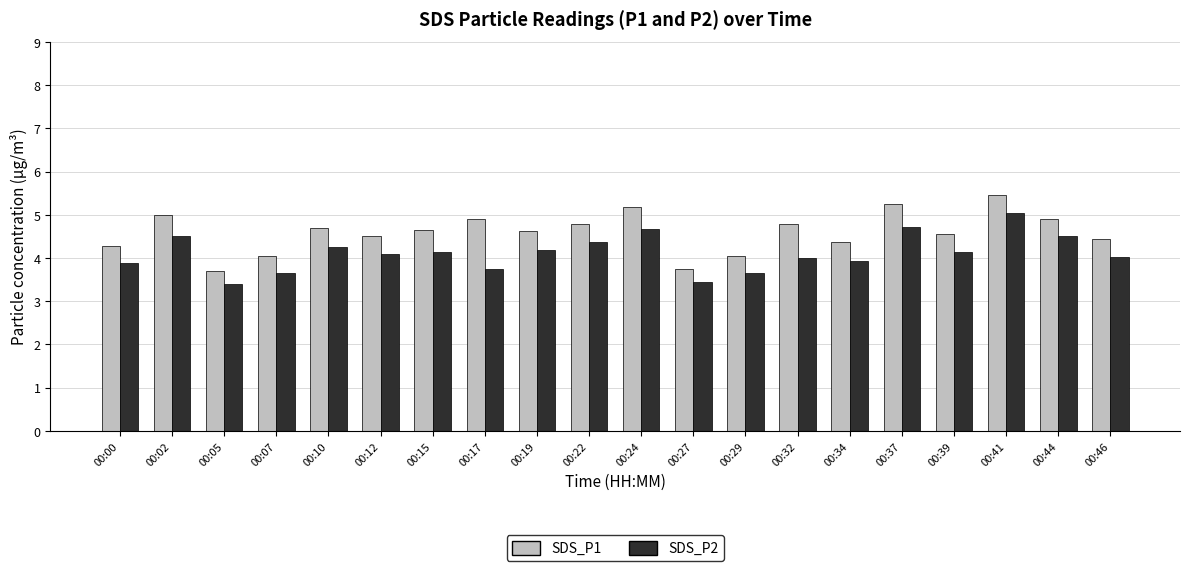

What is the maximum value for SDS_P2?

5.0